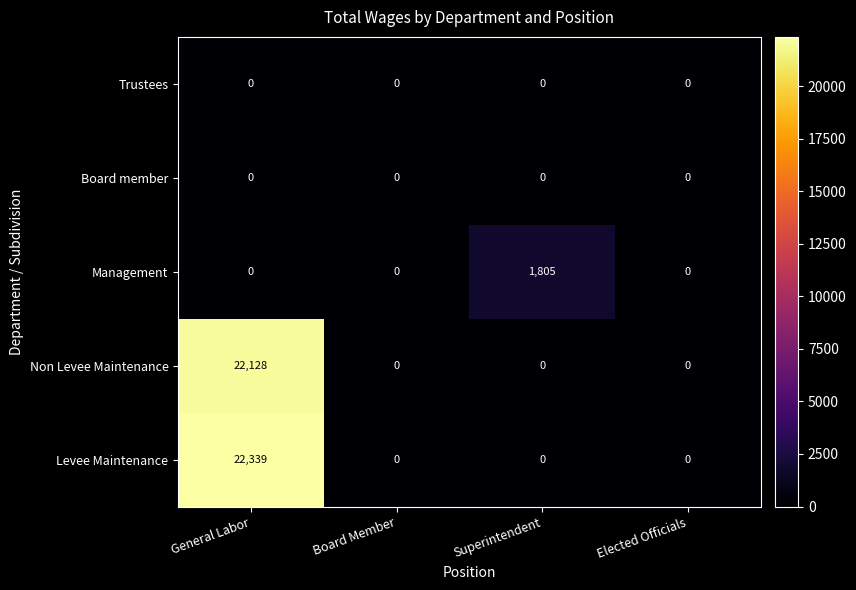

At which category is the sum across all series the highest?

General Labor